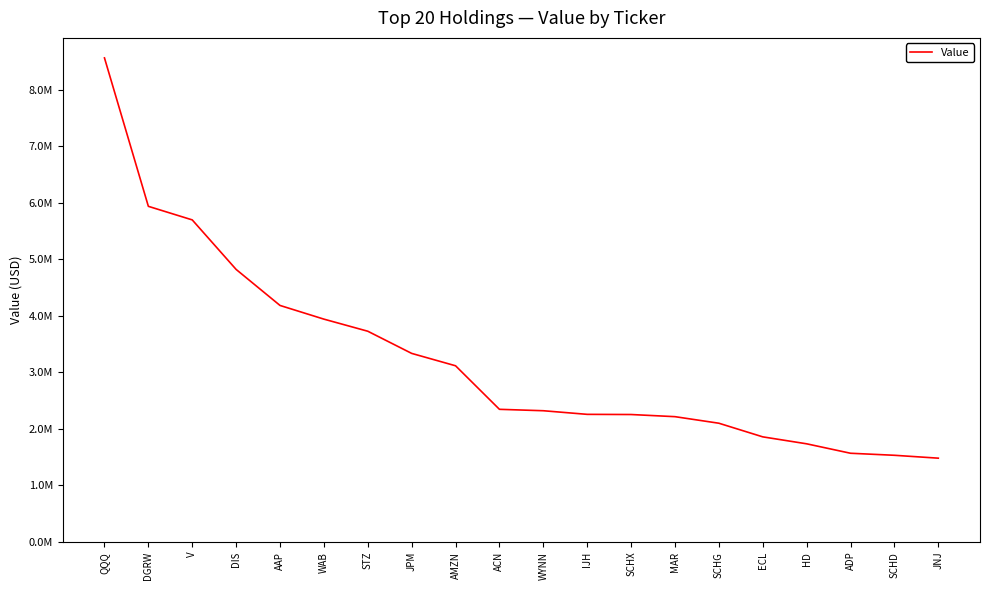

Reading right to left, what are all the values shown in this chart?

1483000	1534000	1570000	1737000	1860000	2101000	2217000	2255000	2258000	2322000	2347000	3117000	3336000	3728000	3942000	4184000	4821000	5697000	5937000	8562000